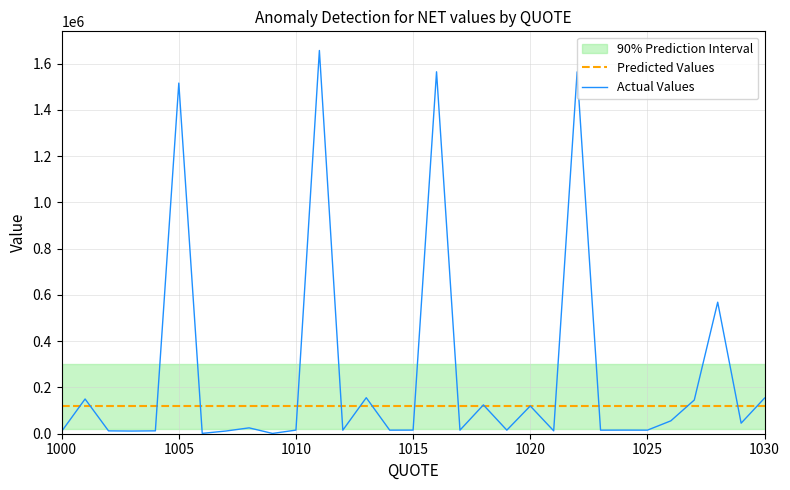

List the series in order of their peak value, lowest first.

Predicted Values, Actual Values